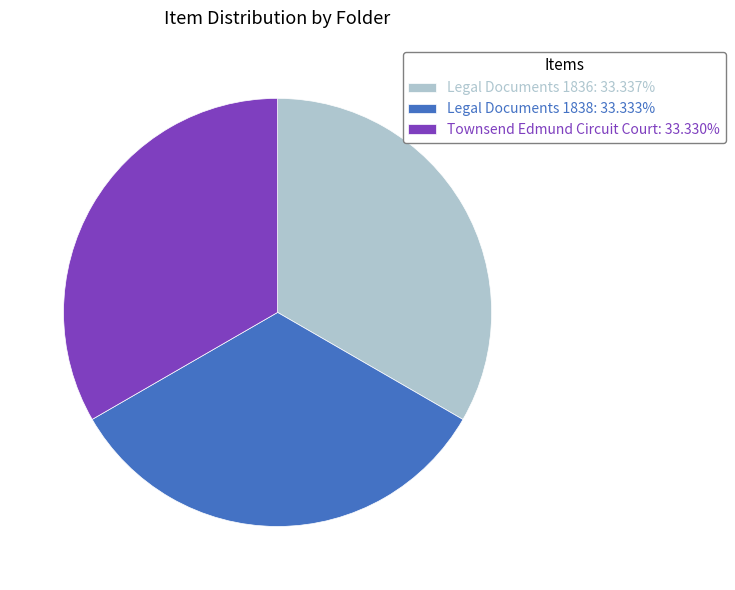

Is the sum of Townsend Edmund Circuit Court: 33.330% and Legal Documents 1836: 33.337% greater than half?

Yes